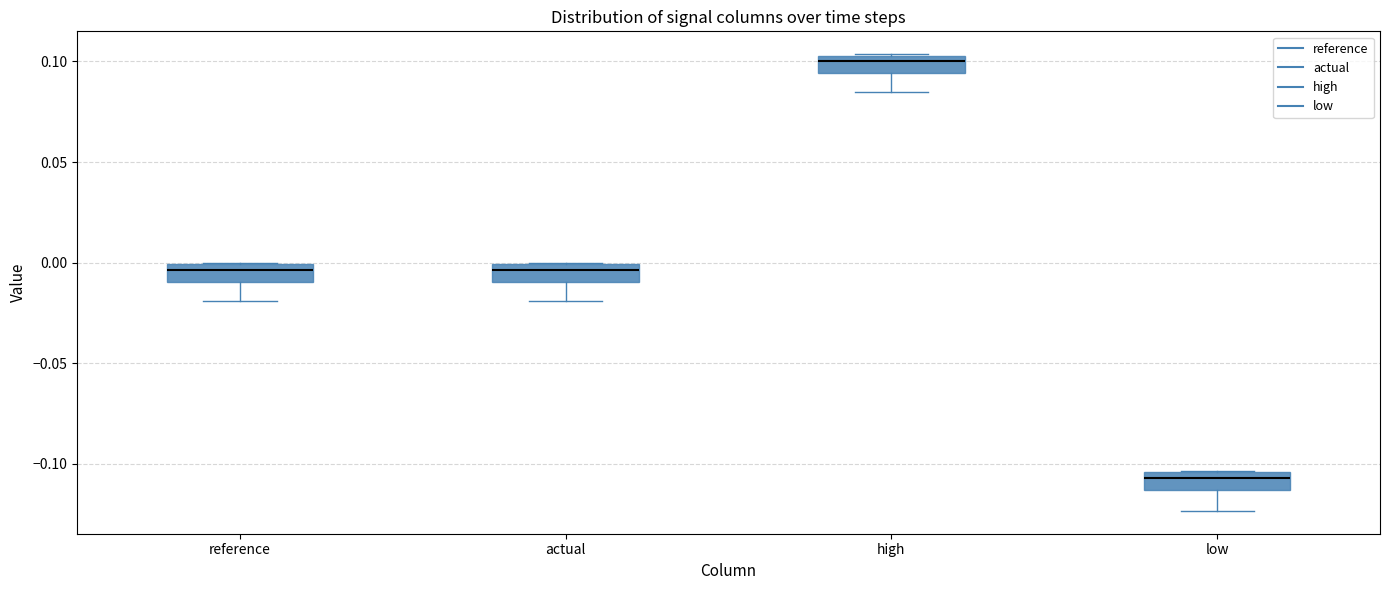

Where is the upper edge of the box for reference on the y-axis? The values are not printed on the chart, so give them approximately, as read against the axis.

0.000